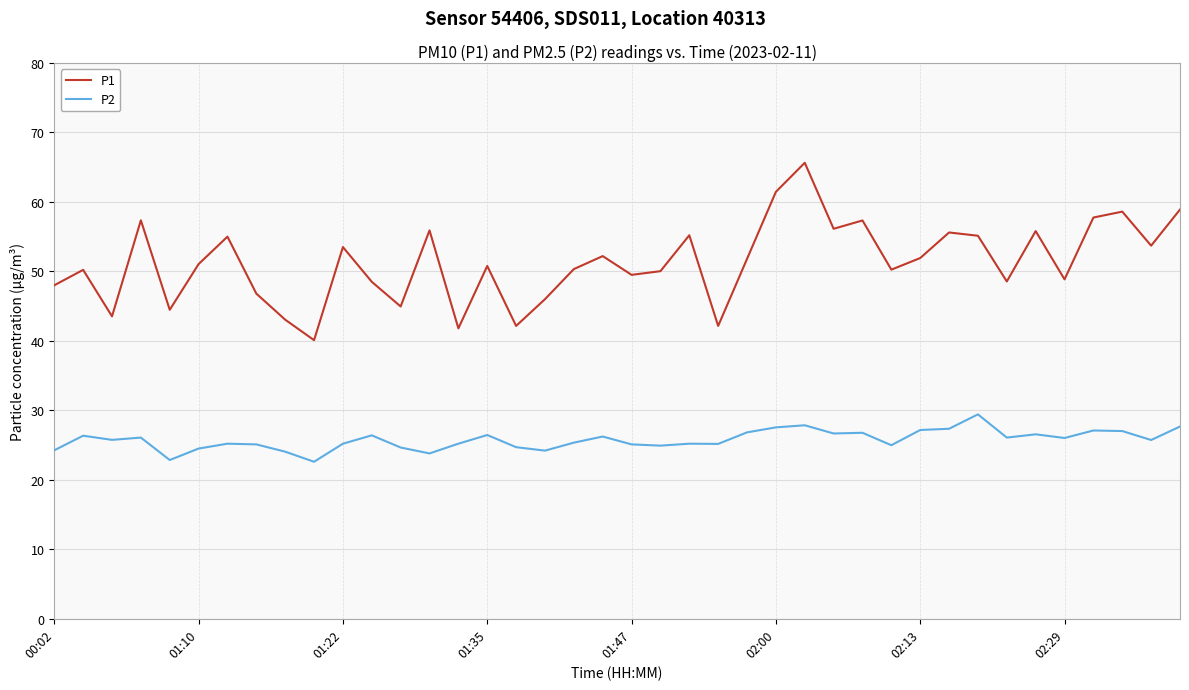

What is the difference between the maximum and minimum values in the P1 series?

25.5